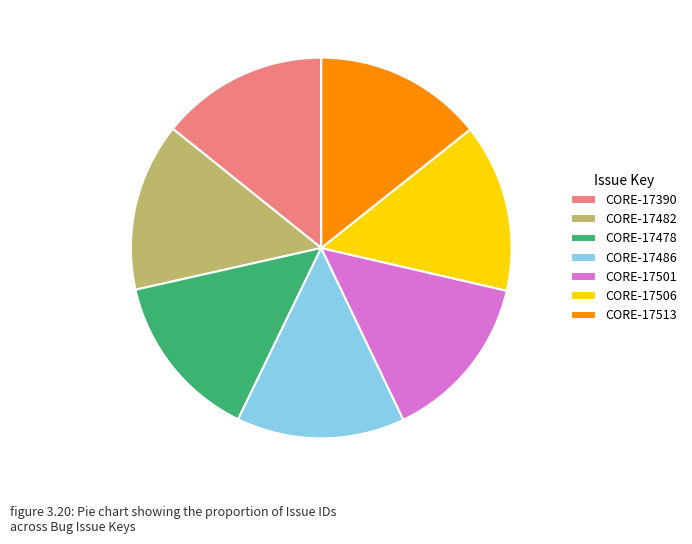

What is the ratio of the value at CORE-17478 to the value at CORE-17513?

1.0